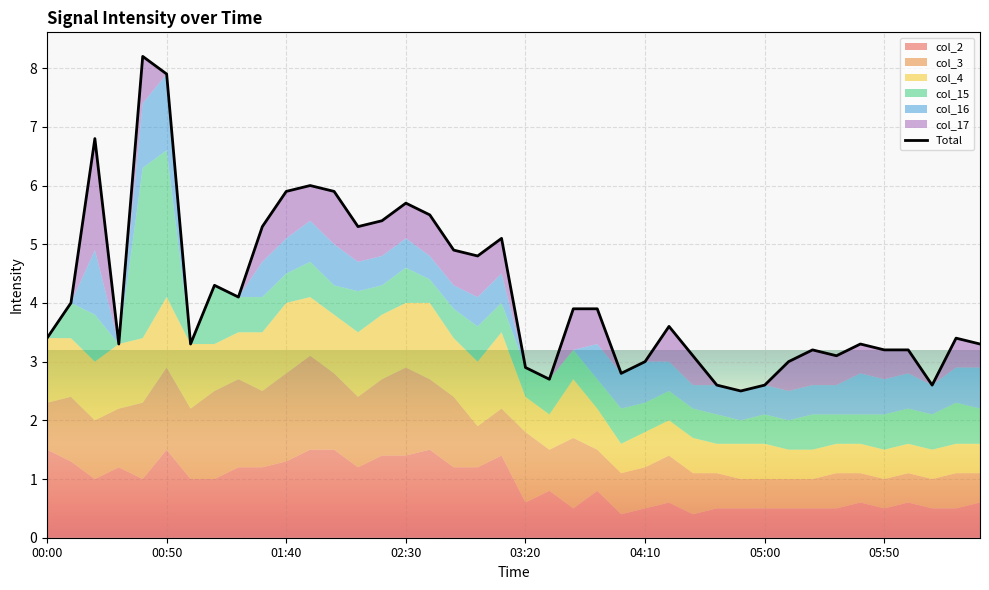

Between 37 and 8, which is larger?

8